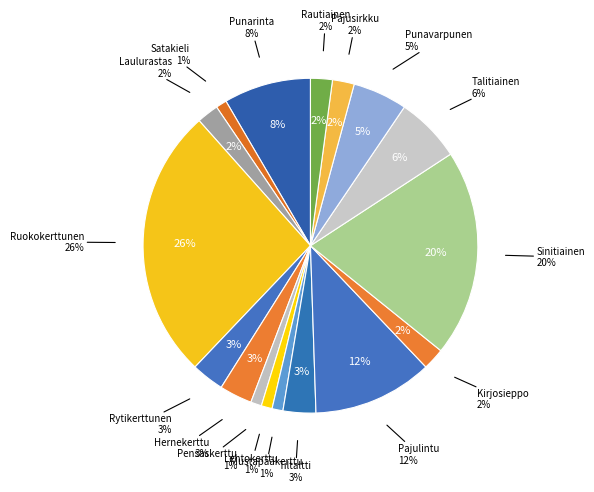

True or false: Laulurastas accounts for 16% of the total.

False